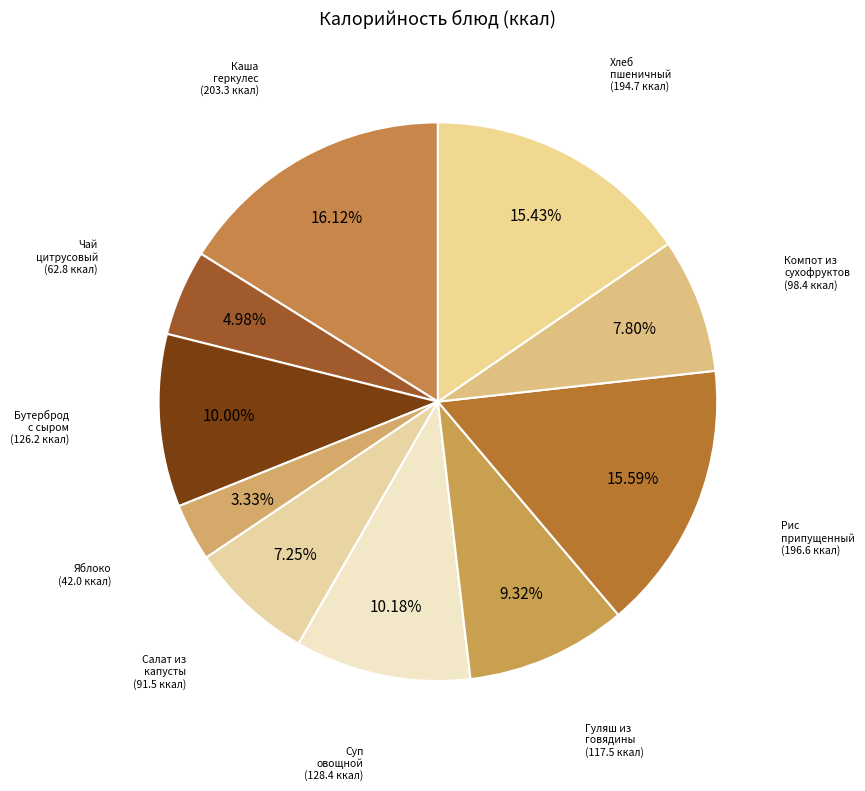

Count the number of slices in the pie.

10